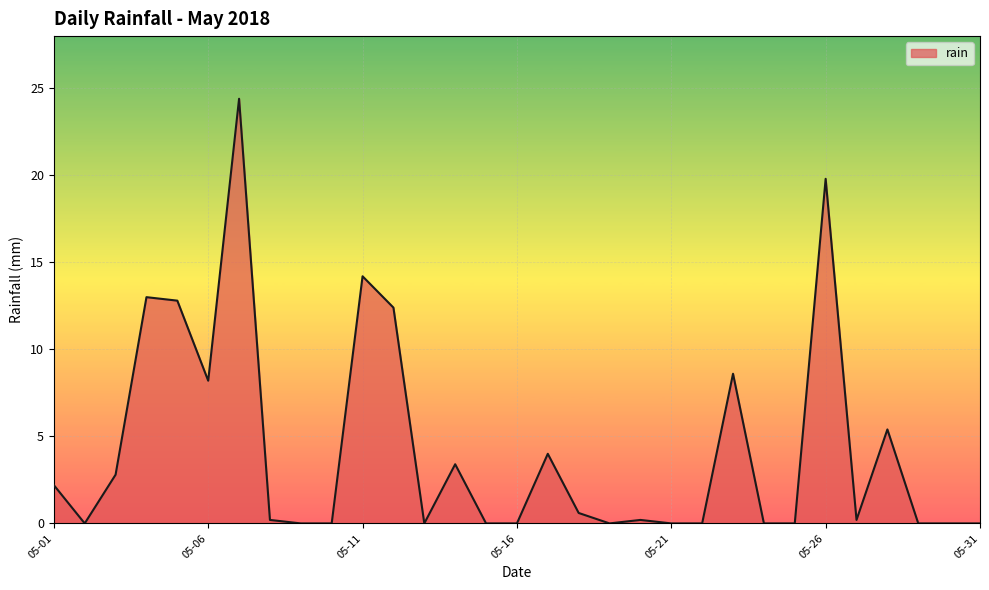

What is the difference between the maximum and minimum values?

24.4